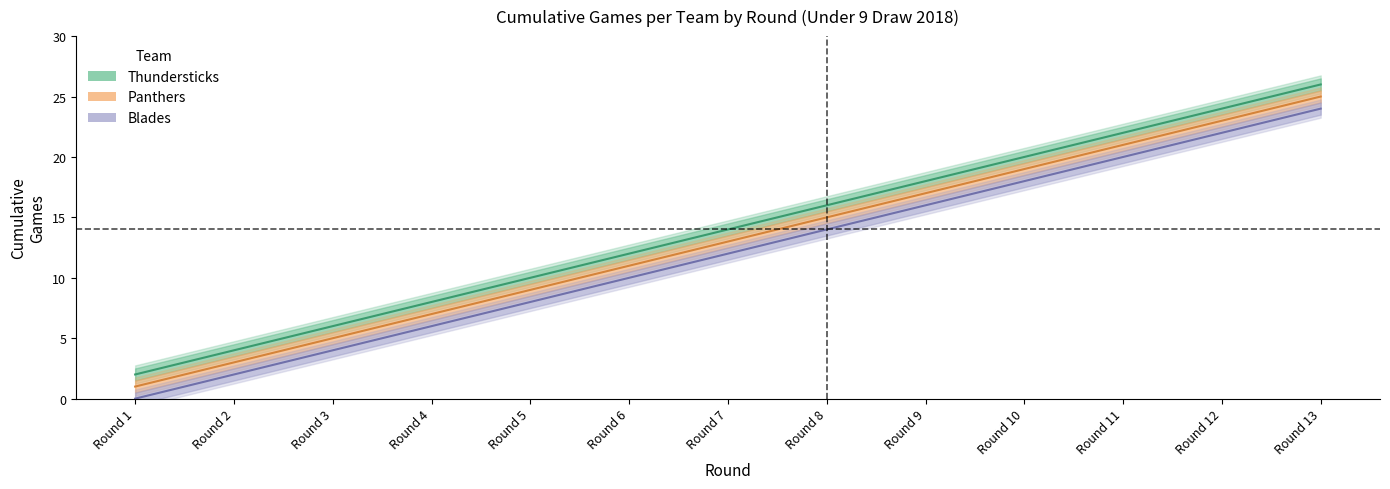

What is the total value across all series at Round 10?

57